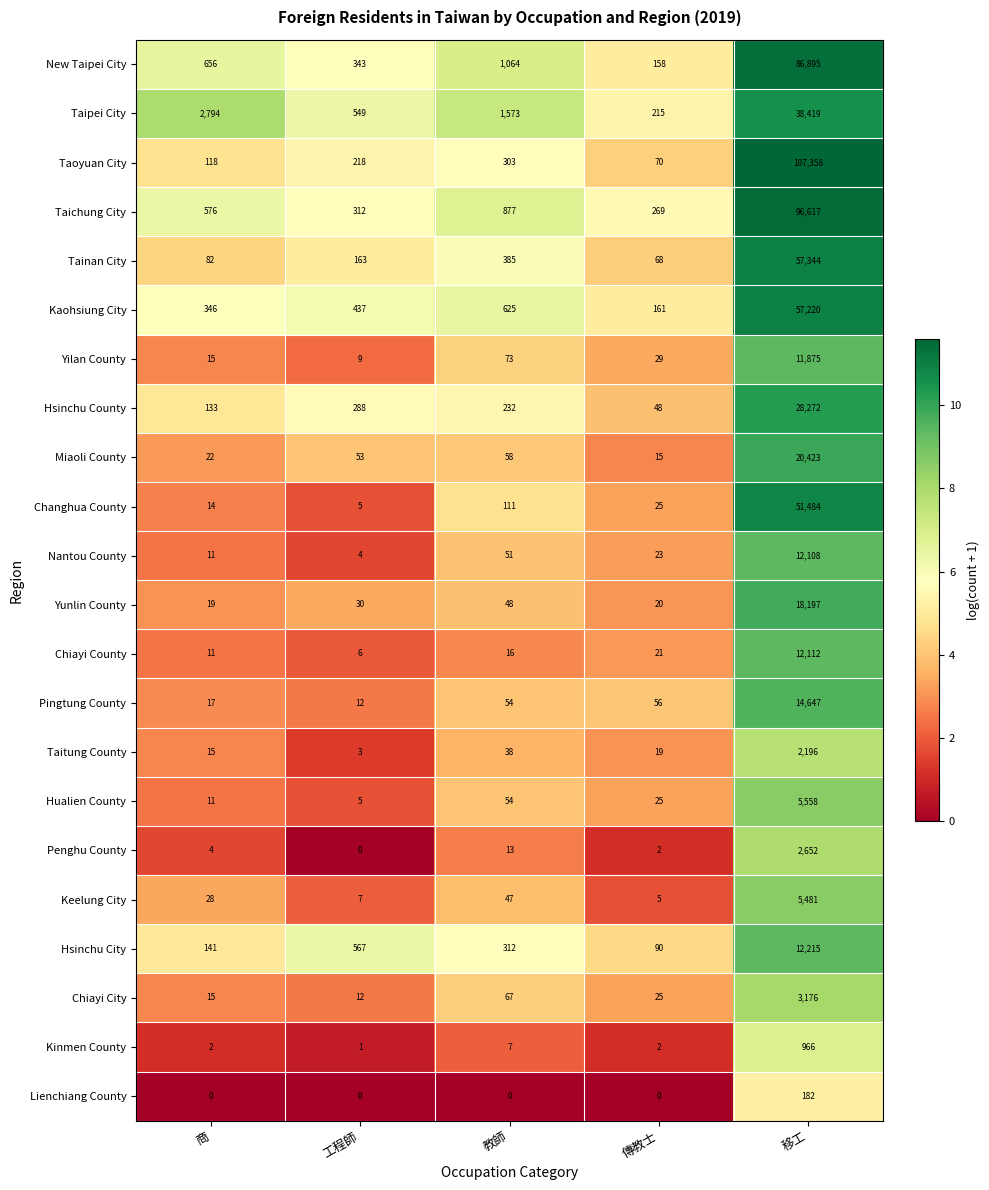

What is the minimum value for Nantou County?

4